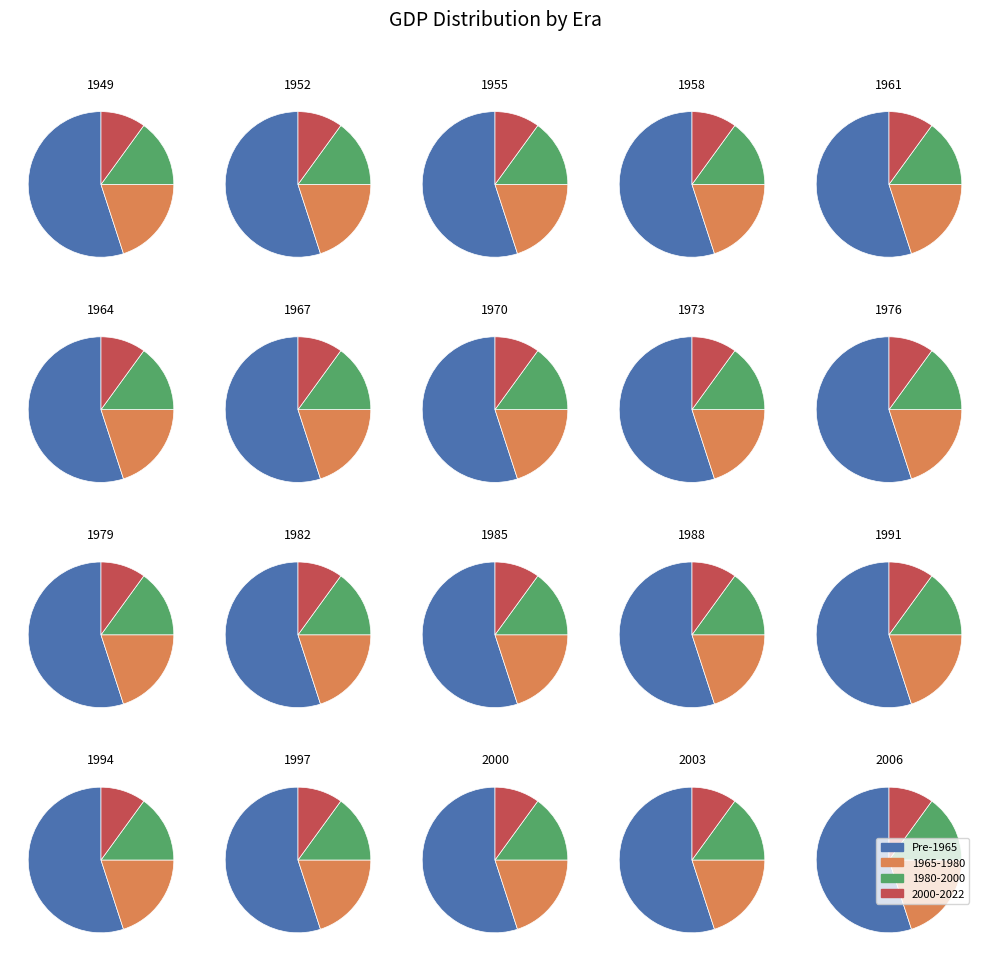

Is 1968 the majority of the pie?

No